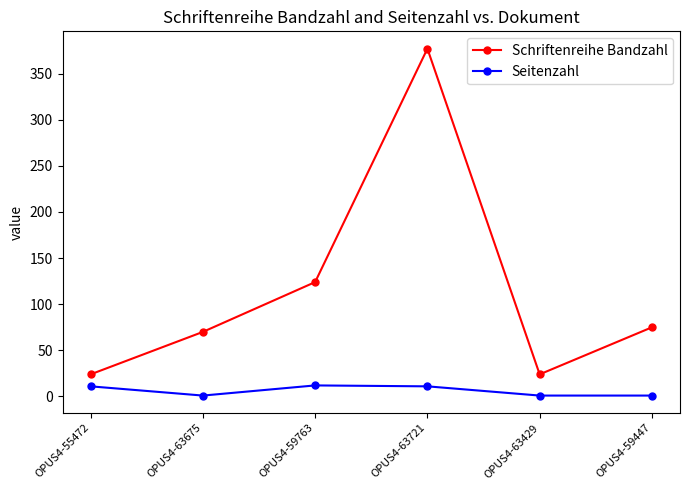

Which series changed the most between OPUS4-55472 and OPUS4-63675?

Schriftenreihe Bandzahl